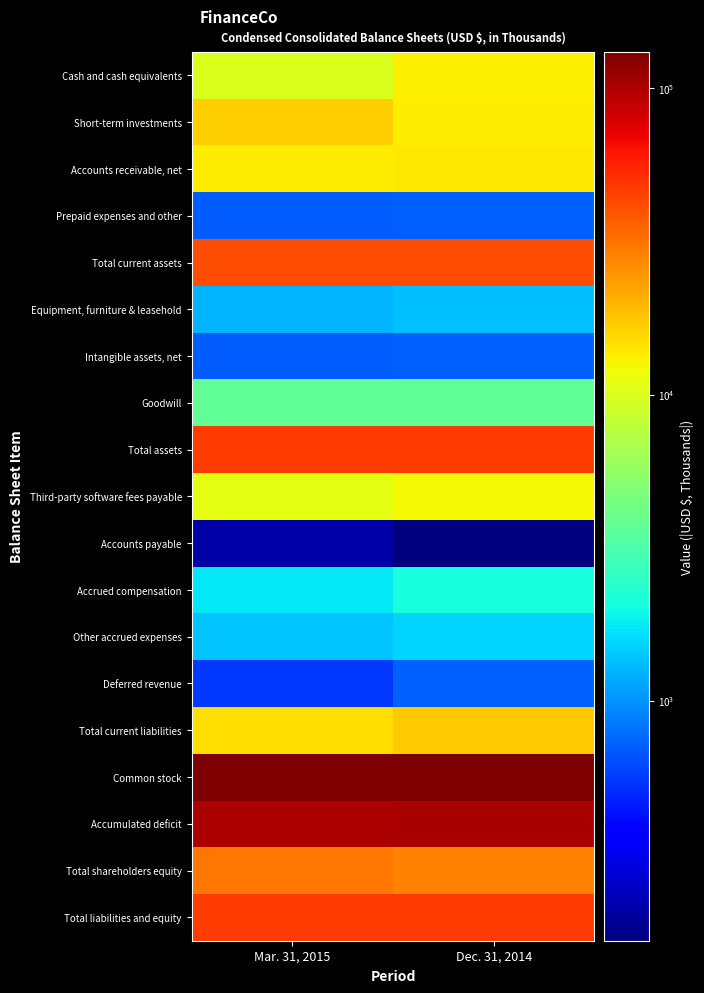

Reading left to right, list all the values displayed in this chart.

Cash and cash equivalents: Mar. 31, 2015=9948	Dec. 31, 2014=13127
Short-term investments: Mar. 31, 2015=16646	Dec. 31, 2014=13263
Accounts receivable, net: Mar. 31, 2015=13490	Dec. 31, 2014=13626
Prepaid expenses and other: Mar. 31, 2015=705	Dec. 31, 2014=717
Total current assets: Mar. 31, 2015=40799	Dec. 31, 2014=40743
Equipment, furniture & leasehold: Mar. 31, 2015=1234	Dec. 31, 2014=1336
Intangible assets, net: Mar. 31, 2015=695	Dec. 31, 2014=729
Goodwill: Mar. 31, 2015=3738	Dec. 31, 2014=3738
Total assets: Mar. 31, 2015=47161	Dec. 31, 2014=47241
Third-party software fees payable: Mar. 31, 2015=10793	Dec. 31, 2014=12247
Accounts payable: Mar. 31, 2015=211	Dec. 31, 2014=165
Accrued compensation: Mar. 31, 2015=1738	Dec. 31, 2014=2106
Other accrued expenses: Mar. 31, 2015=1374	Dec. 31, 2014=1539
Deferred revenue: Mar. 31, 2015=555	Dec. 31, 2014=712
Total current liabilities: Mar. 31, 2015=14951	Dec. 31, 2014=17044
Common stock: Mar. 31, 2015=131410	Dec. 31, 2014=131071
Accumulated deficit: Mar. 31, 2015=99825	Dec. 31, 2014=101648
Total shareholders equity: Mar. 31, 2015=30662	Dec. 31, 2014=28577
Total liabilities and equity: Mar. 31, 2015=47161	Dec. 31, 2014=47241